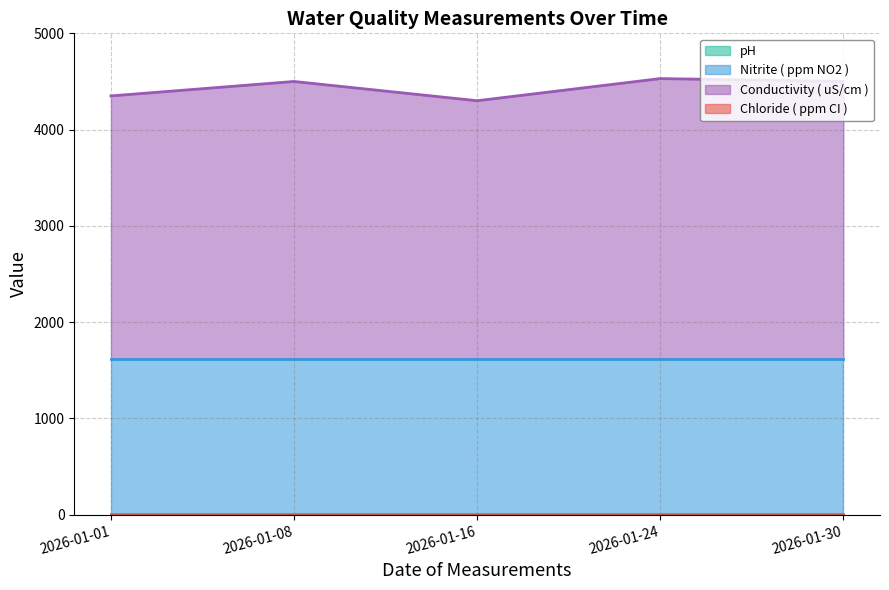

Read the Conductivity ( uS/cm ) value at 2026-01-30.

4500